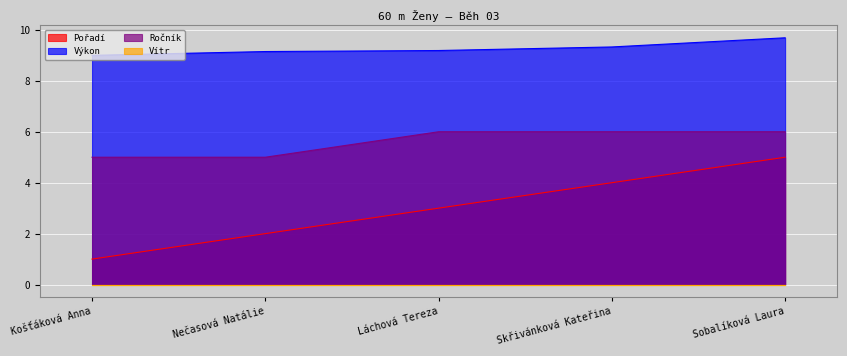

What is the spread (max minus min) of values at Košťáková Anna?

9.0